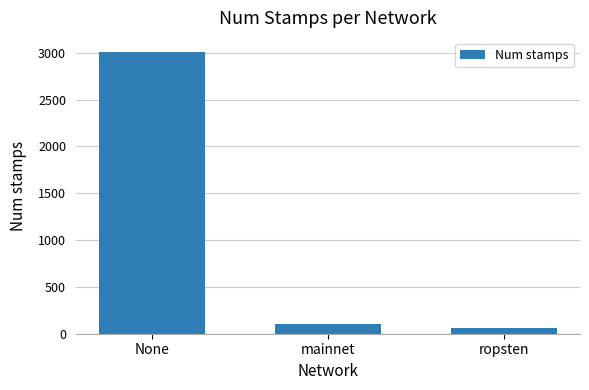

Rank the categories by value from lowest to highest.

ropsten, mainnet, None